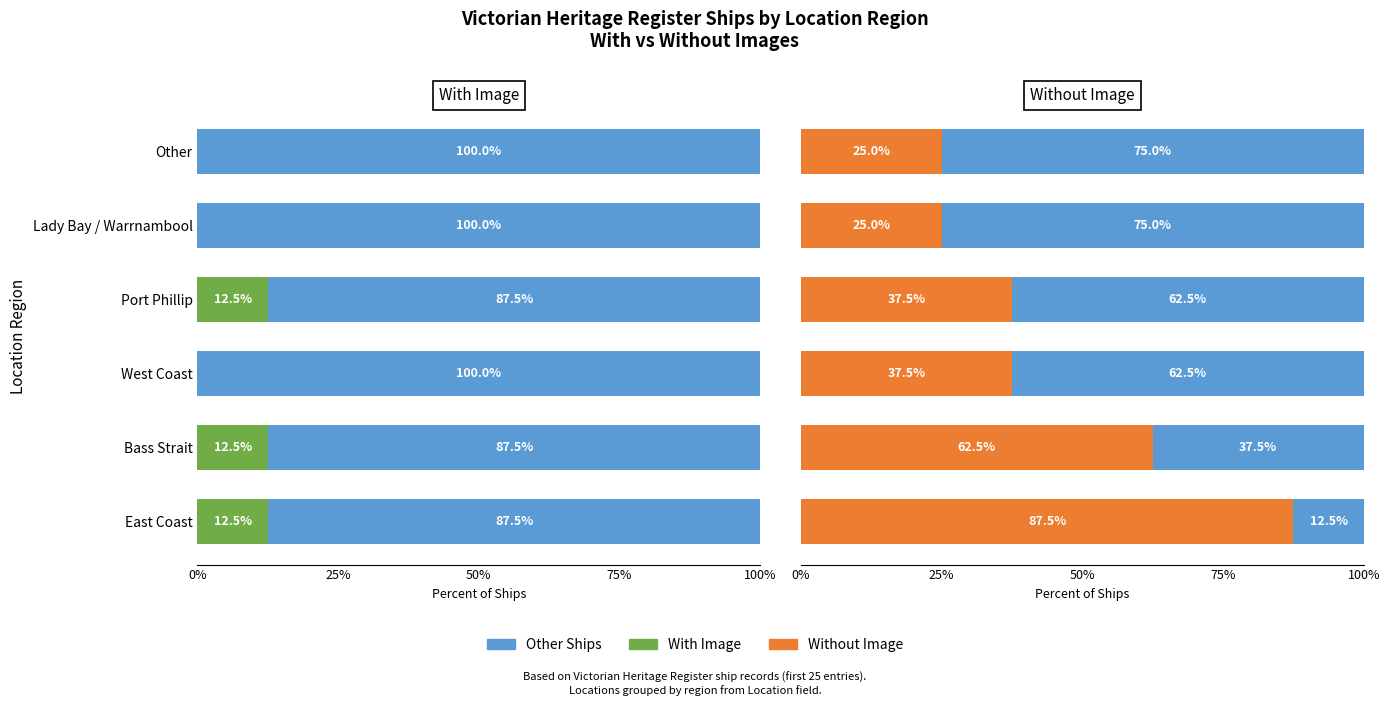

What is the spread (max minus min) of values at Other?

75.0